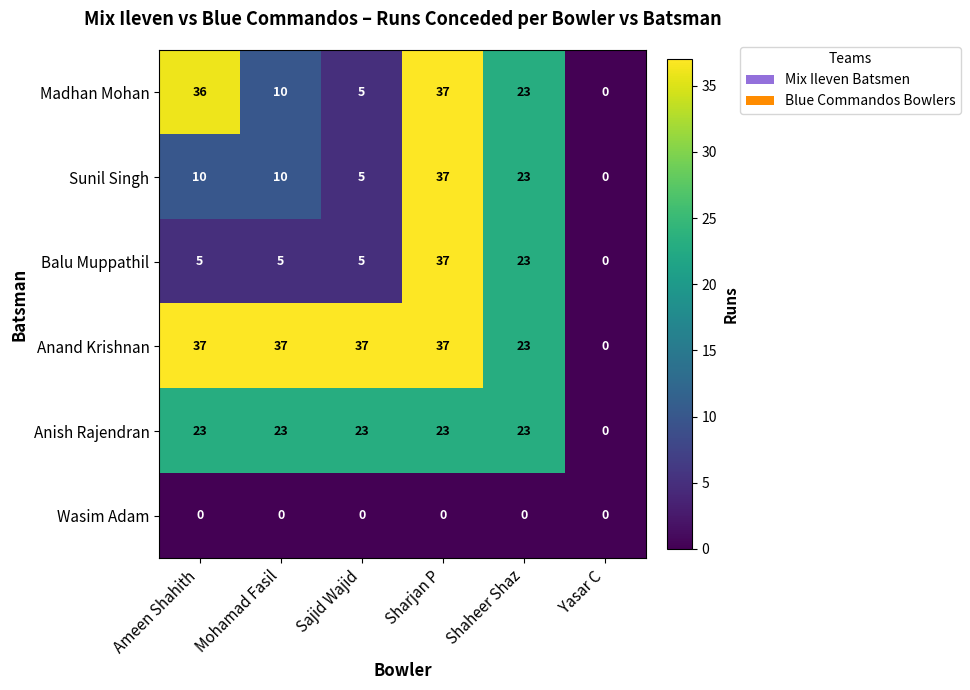

Which series changed the most between Mohamad Fasil and Shaheer Shaz?

Balu Muppathil